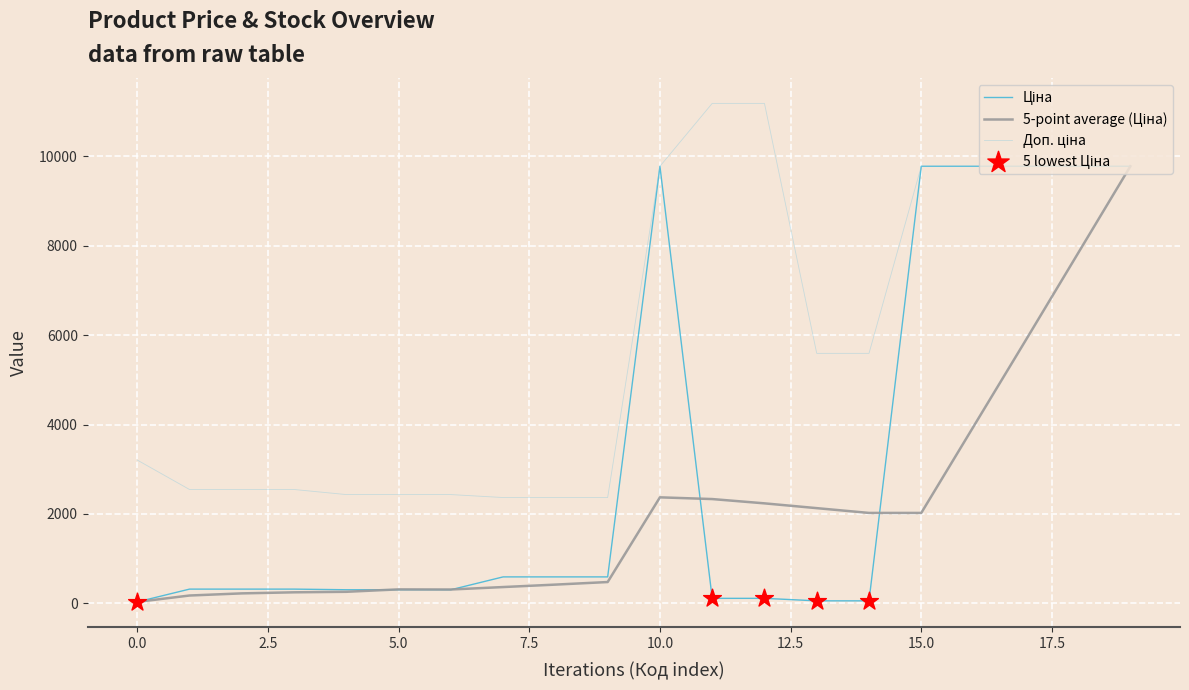

What is the maximum value shown in the chart?

11182.0